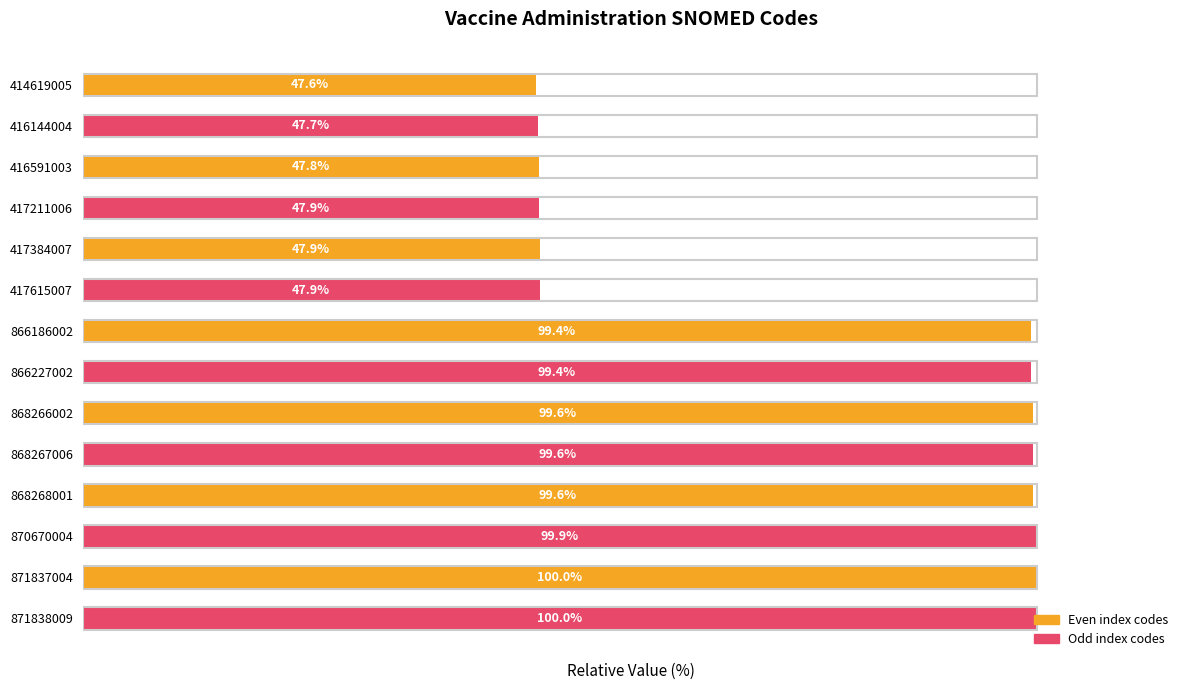

What is the difference between the second highest and second lowest values?

52.3